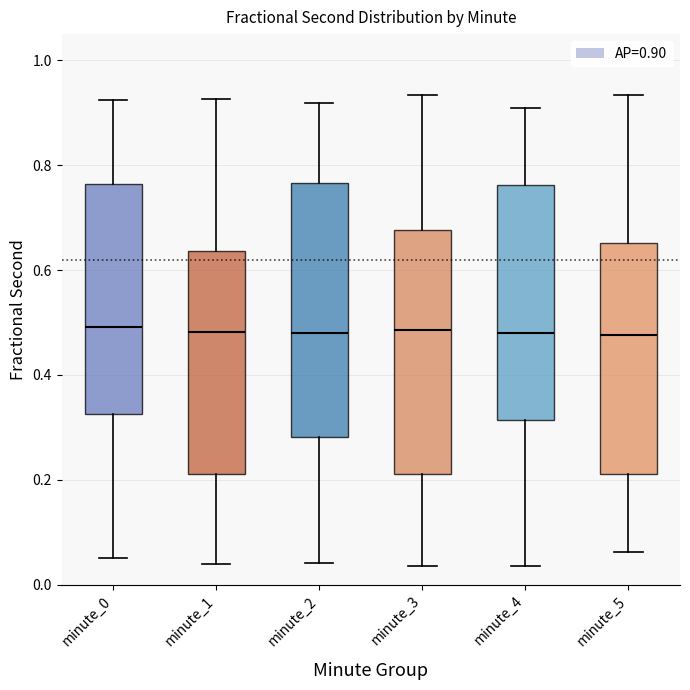

Reading left to right, transcribe this box plot: for each box, give where its median line is, the range the box spans, and where its two whiskers end, as read against the y-axis. The values are not printed on the chart, so give them approximately, as read against the axis.

minute_0: median 0.50, box 0.32 to 0.76, whiskers 0.06 to 0.92
minute_1: median 0.48, box 0.22 to 0.64, whiskers 0.04 to 0.92
minute_2: median 0.48, box 0.28 to 0.76, whiskers 0.04 to 0.92
minute_3: median 0.48, box 0.22 to 0.68, whiskers 0.04 to 0.94
minute_4: median 0.48, box 0.32 to 0.76, whiskers 0.04 to 0.90
minute_5: median 0.48, box 0.22 to 0.66, whiskers 0.06 to 0.94